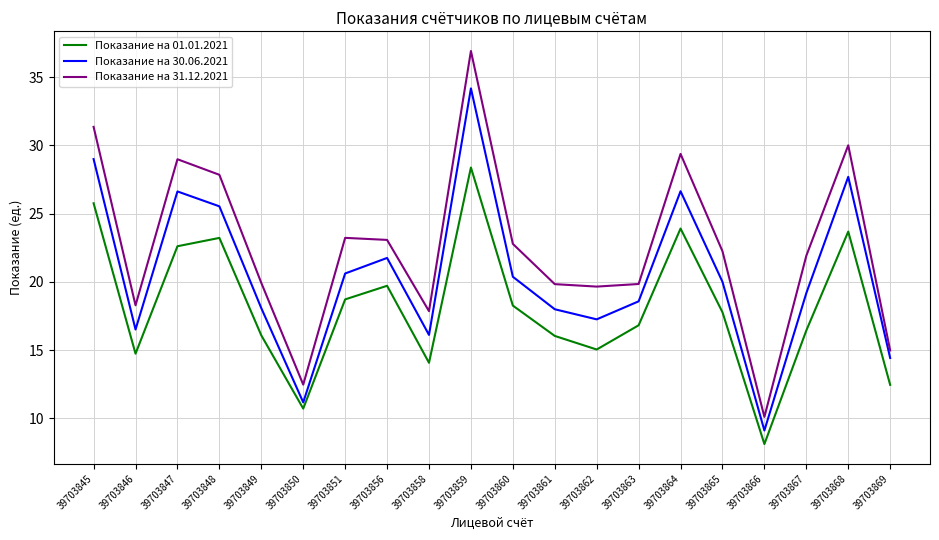

How many series are shown in this chart?

3